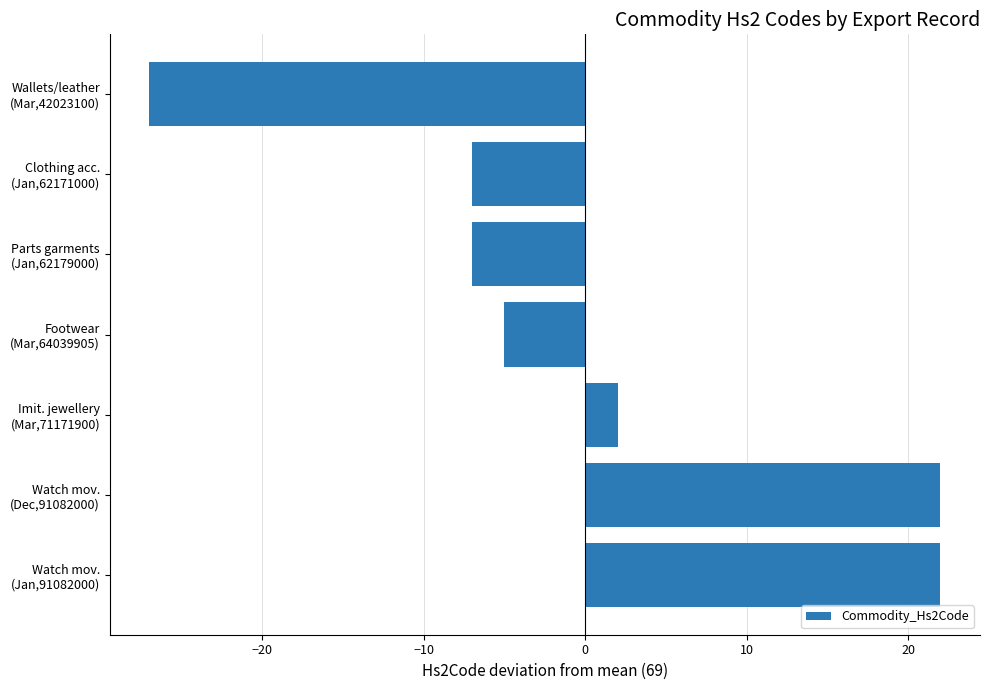

What is the difference between the maximum and minimum values?

49